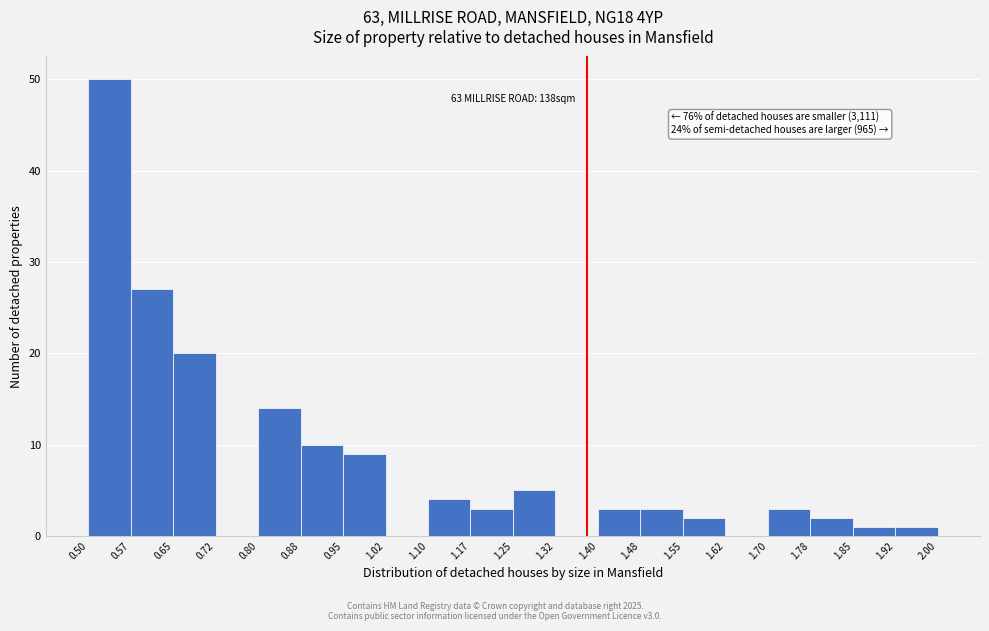

Over which range of the x-axis is the bar tallest?

0.50 to 0.57